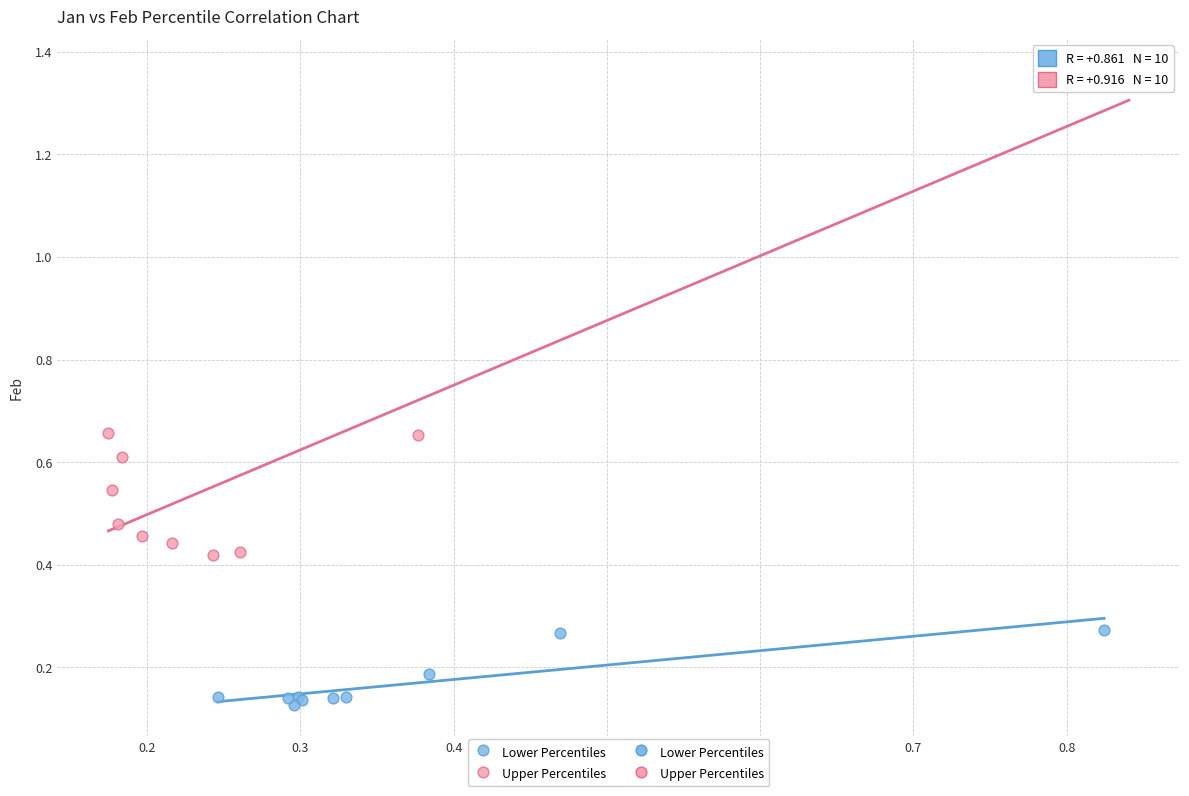

Which series reaches the maximum Y coordinate?

Upper Percentiles